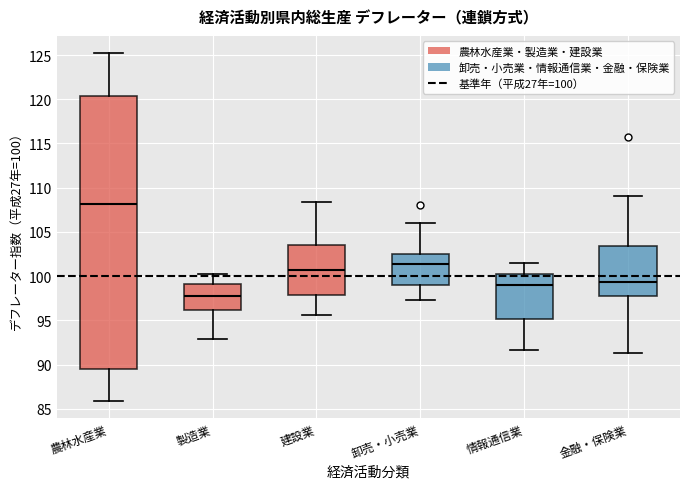

Reading left to right, transcribe this box plot: for each box, give where its median line is, the range the box spans, and where its two whiskers end, as read against the y-axis. The values are not printed on the chart, so give them approximately, as read against the axis.

農林水産業: median 108.0, box 89.5 to 120.5, whiskers 86.0 to 125.0
製造業: median 98.0, box 96.0 to 99.0, whiskers 93.0 to 100.5
建設業: median 100.5, box 98.0 to 103.5, whiskers 95.5 to 108.5
卸売・小売業: median 101.5, box 99.0 to 102.5, whiskers 97.5 to 106.0
情報通信業: median 99.0, box 95.0 to 100.5, whiskers 91.5 to 101.5
金融・保険業: median 99.5, box 98.0 to 103.5, whiskers 91.5 to 109.0